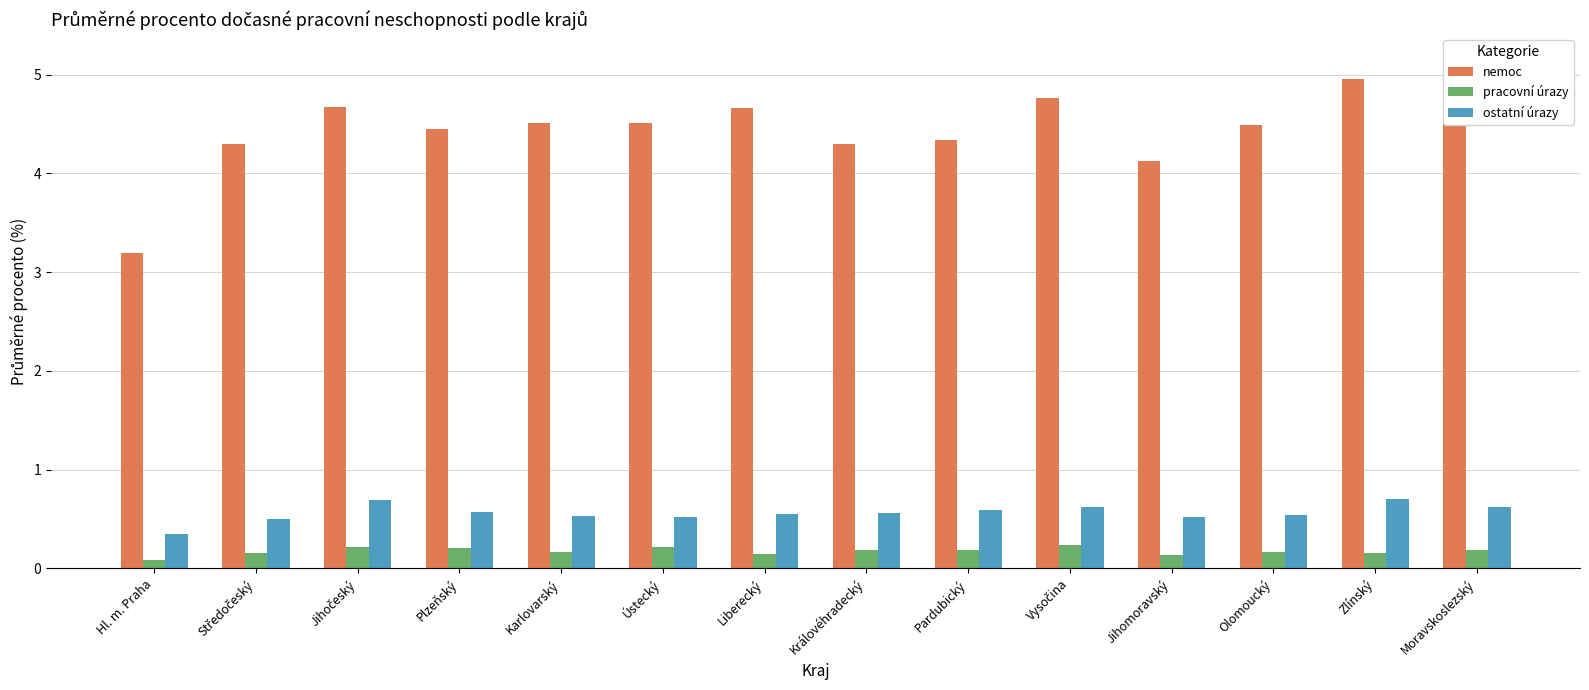

Between Plzeňský and Jihočeský, which is larger?

Jihočeský